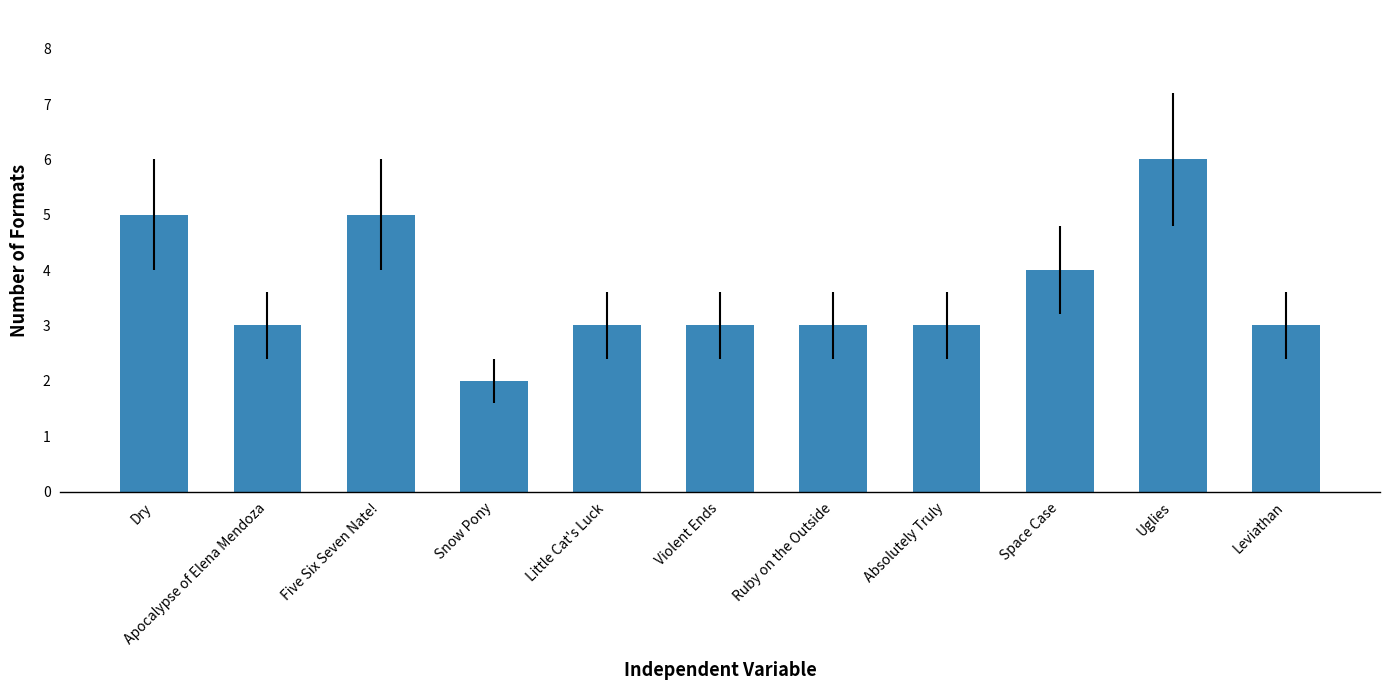

What is the sum of all values?

40